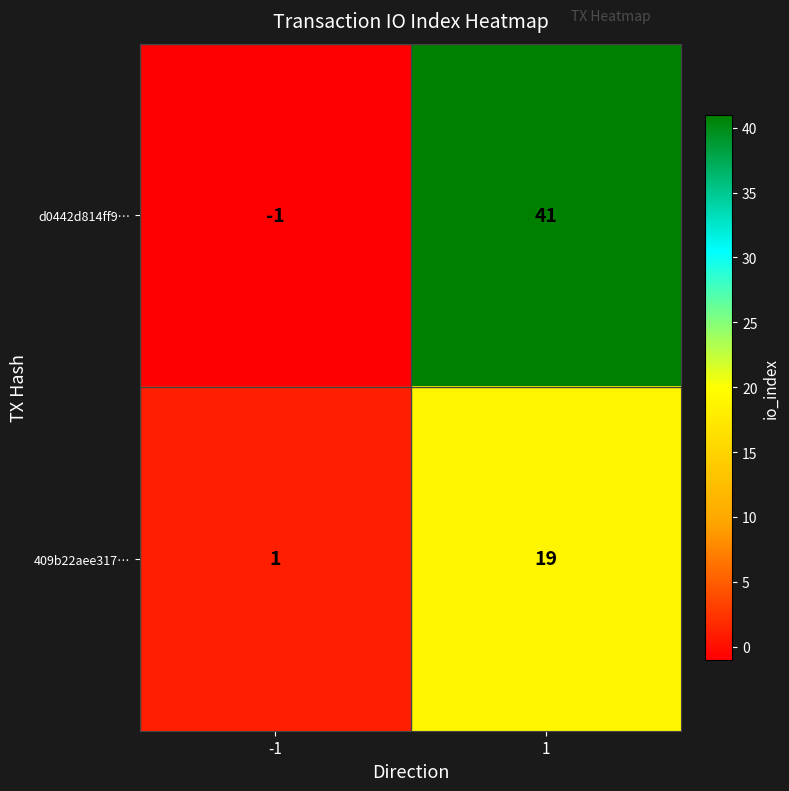

Which series has the largest total across all categories?

d0442d814ff9…